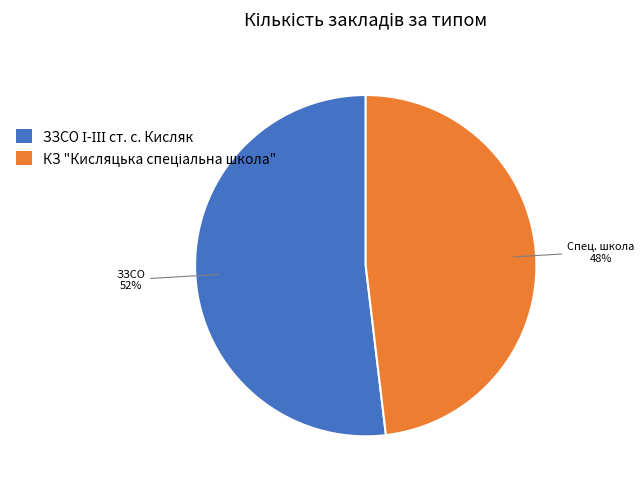

Is there a majority slice in this chart?

Yes